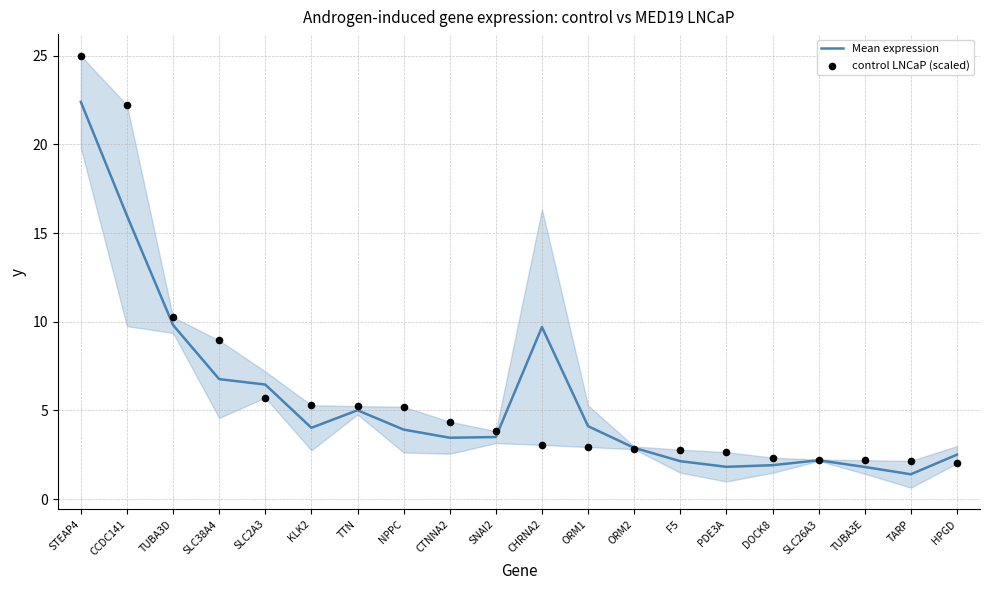

What are all the series names shown in the legend?

Mean expression, control LNCaP (scaled)